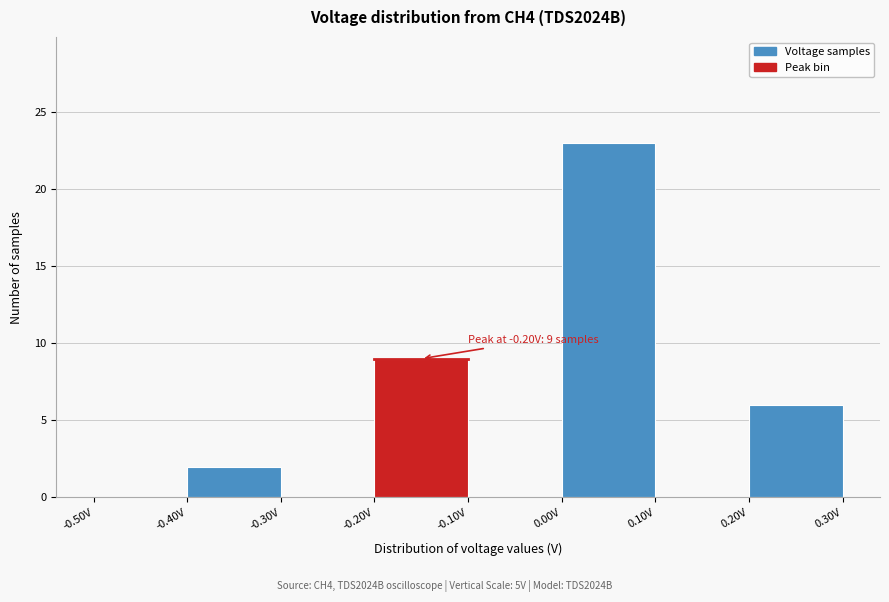

Which range on the x-axis has the tallest bar?

0.0 to 0.1